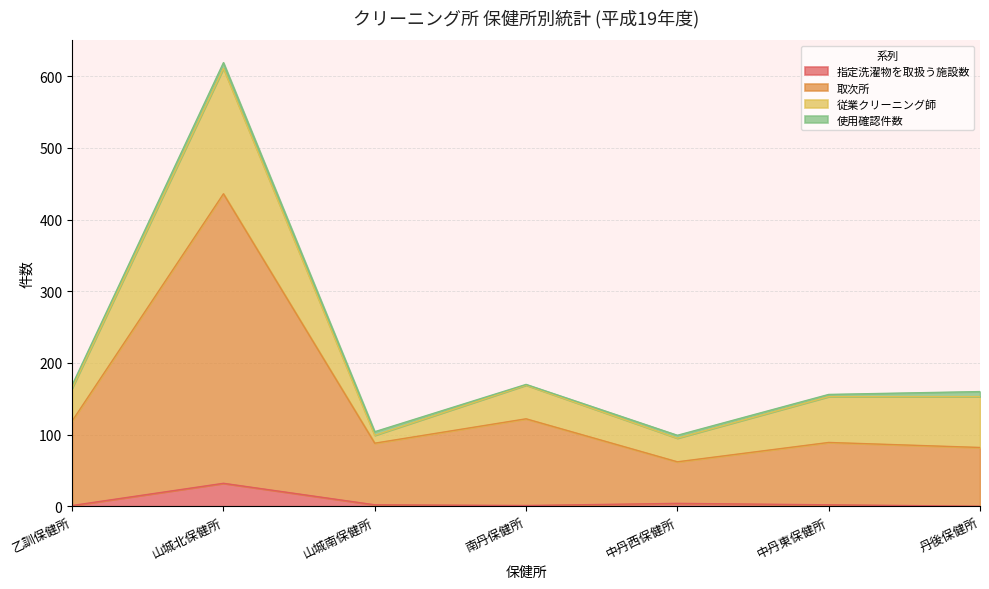

What is the label of the 7th point from the right?

乙訓保健所